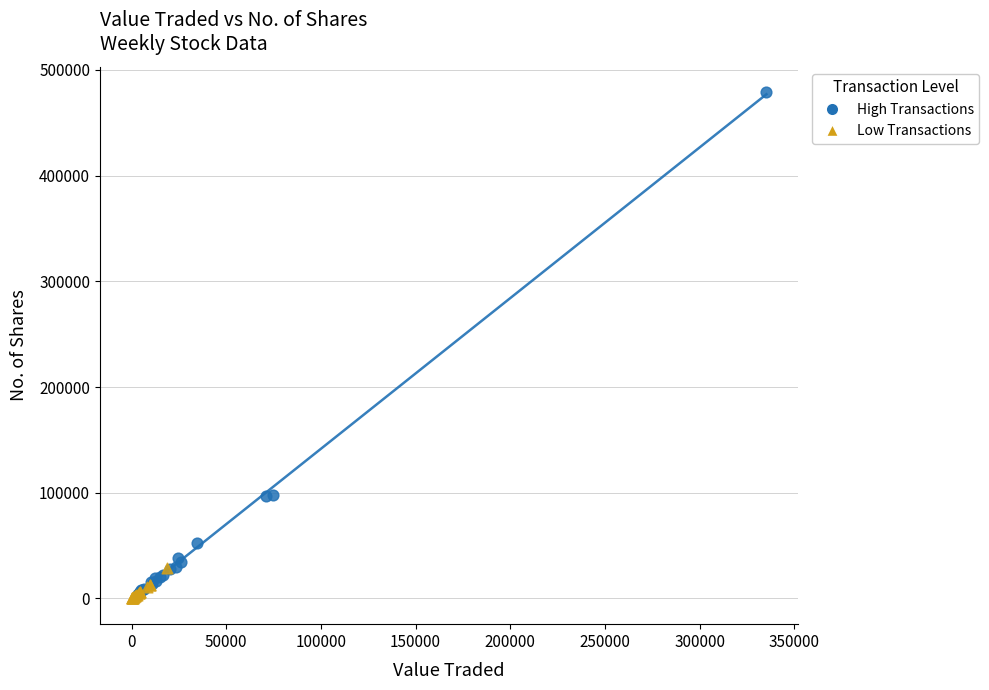

What are all the series names shown in the legend?

High Transactions, Low Transactions